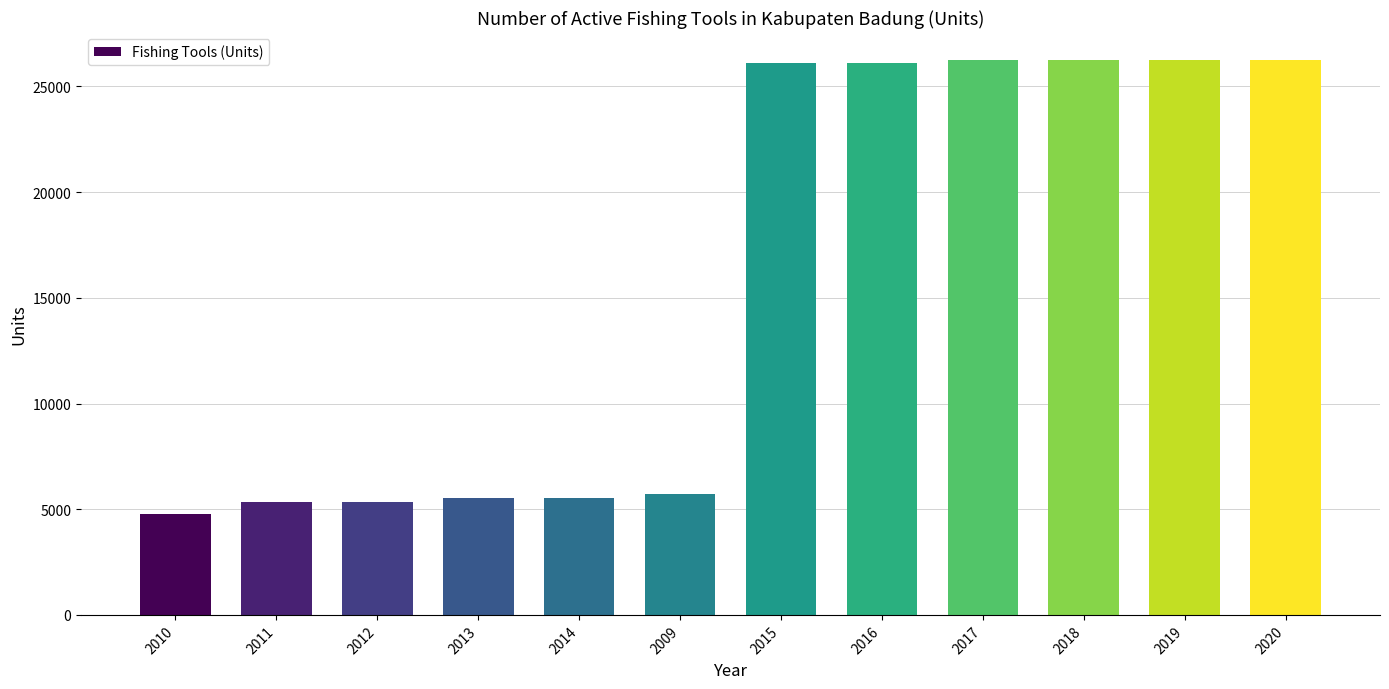

At which category does the chart reach its minimum across all series?

2010